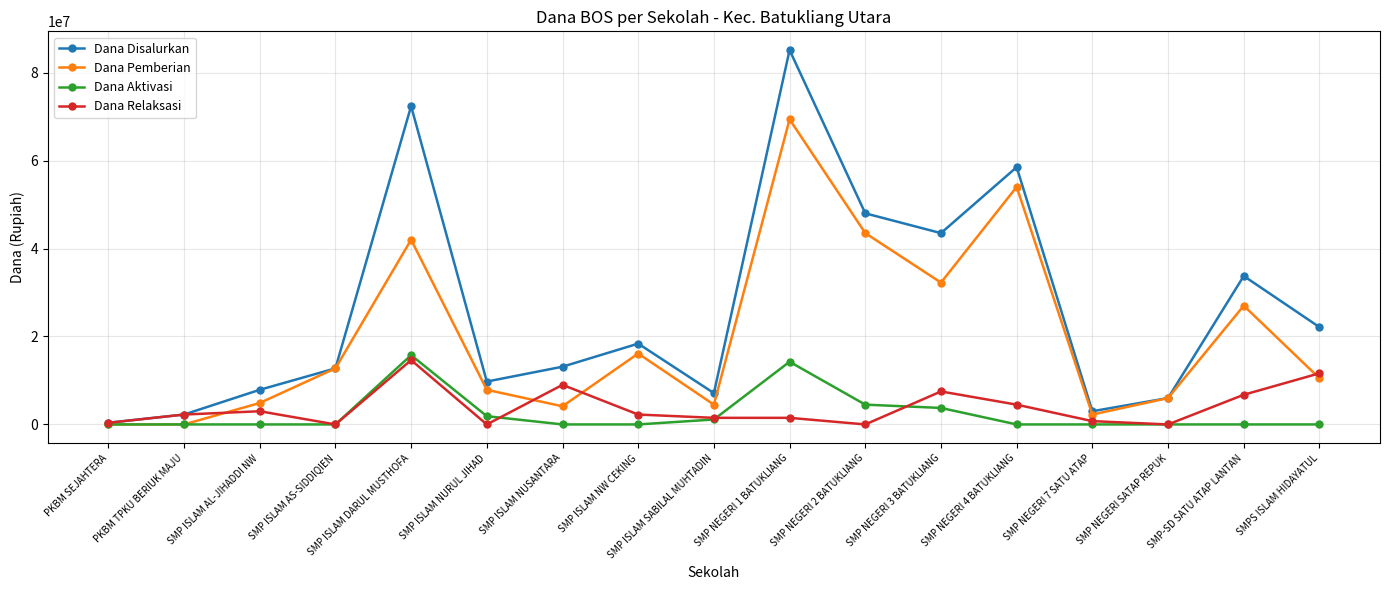

At how many categories does at least one series exceed 53493742?

3